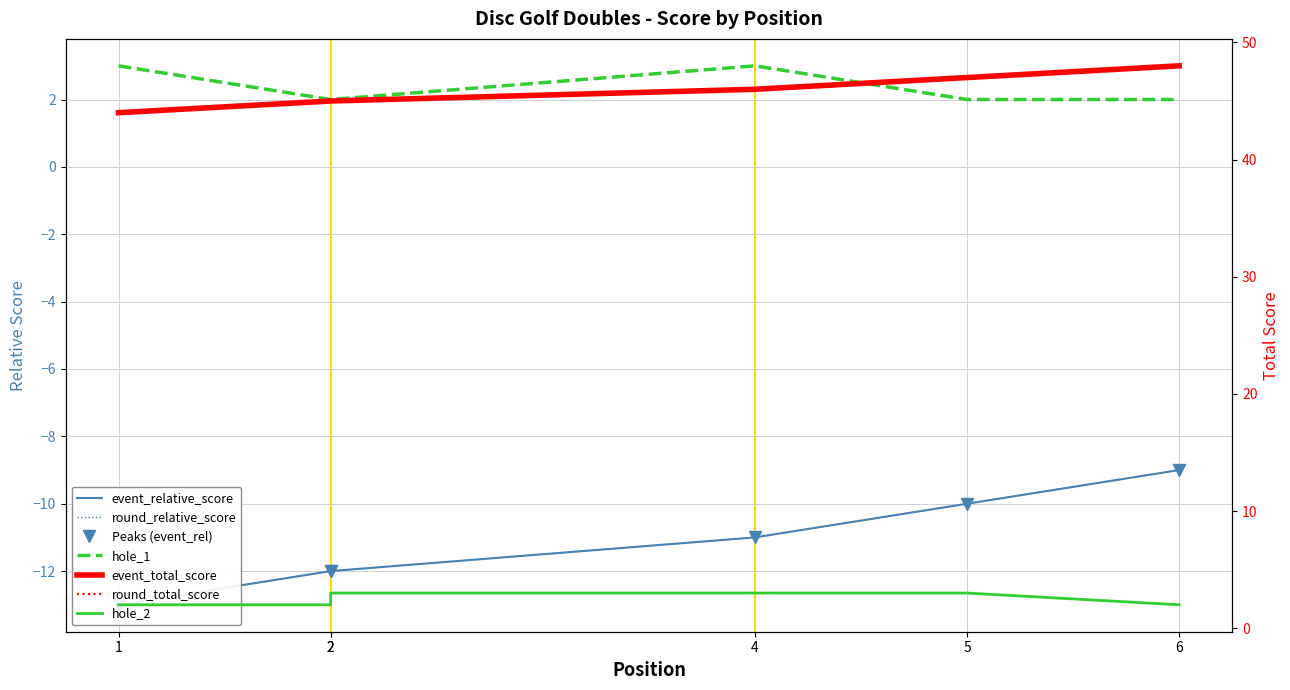

How many event_total_score values are between -12 and -10?

4